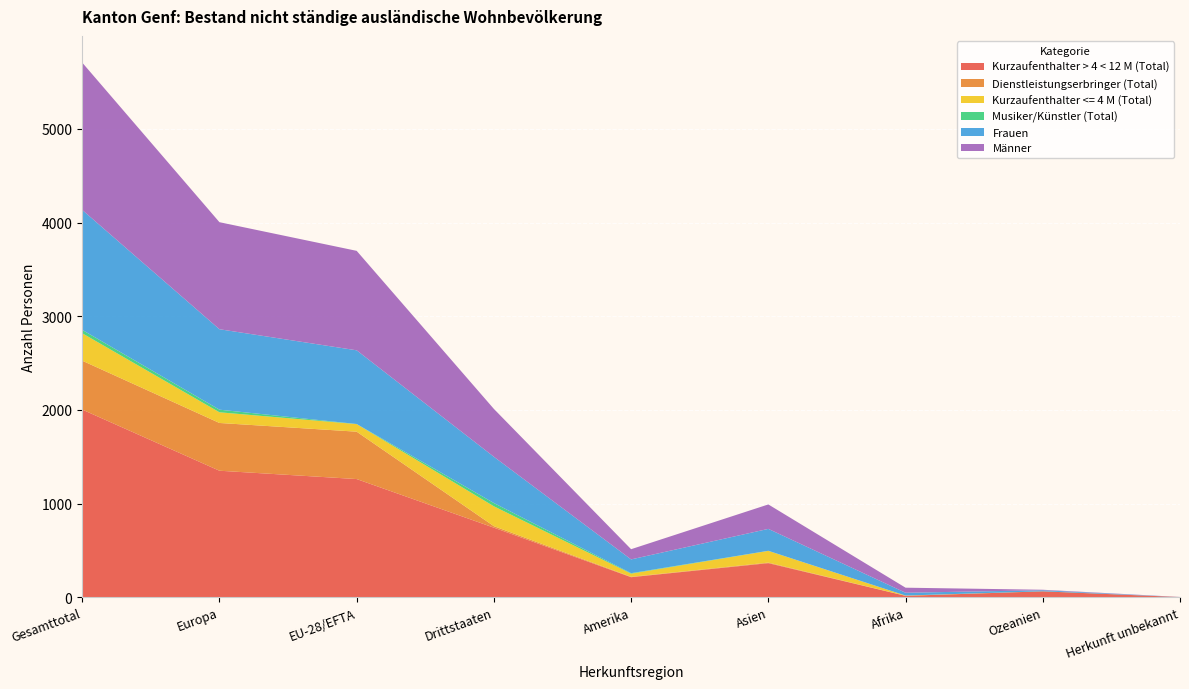

Reading left to right, transcribe all the data shown in this chart.

Kurzaufenthalter > 4 < 12 M (Total): Gesamttotal=2003	Europa=1350	EU-28/EFTA=1261	Drittstaaten=742	Amerika=213	Asien=363	Afrika=14	Ozeanien=62	Herkunft unbekannt=1
Dienstleistungserbringer (Total): Gesamttotal=522	Europa=510	EU-28/EFTA=506	Drittstaaten=16	Amerika=4	Asien=6	Afrika=1	Ozeanien=0	Herkunft unbekannt=0
Kurzaufenthalter <= 4 M (Total): Gesamttotal=293	Europa=114	EU-28/EFTA=81	Drittstaaten=212	Amerika=34	Asien=125	Afrika=2	Ozeanien=0	Herkunft unbekannt=0
Musiker/Künstler (Total): Gesamttotal=36	Europa=28	EU-28/EFTA=1	Drittstaaten=35	Amerika=5	Asien=1	Afrika=0	Ozeanien=1	Herkunft unbekannt=0
Frauen: Gesamttotal=1281	Europa=859	EU-28/EFTA=787	Drittstaaten=494	Amerika=147	Asien=234	Afrika=30	Ozeanien=11	Herkunft unbekannt=0
Männer: Gesamttotal=1573	Europa=1143	EU-28/EFTA=1062	Drittstaaten=511	Amerika=109	Asien=261	Afrika=54	Ozeanien=5	Herkunft unbekannt=1